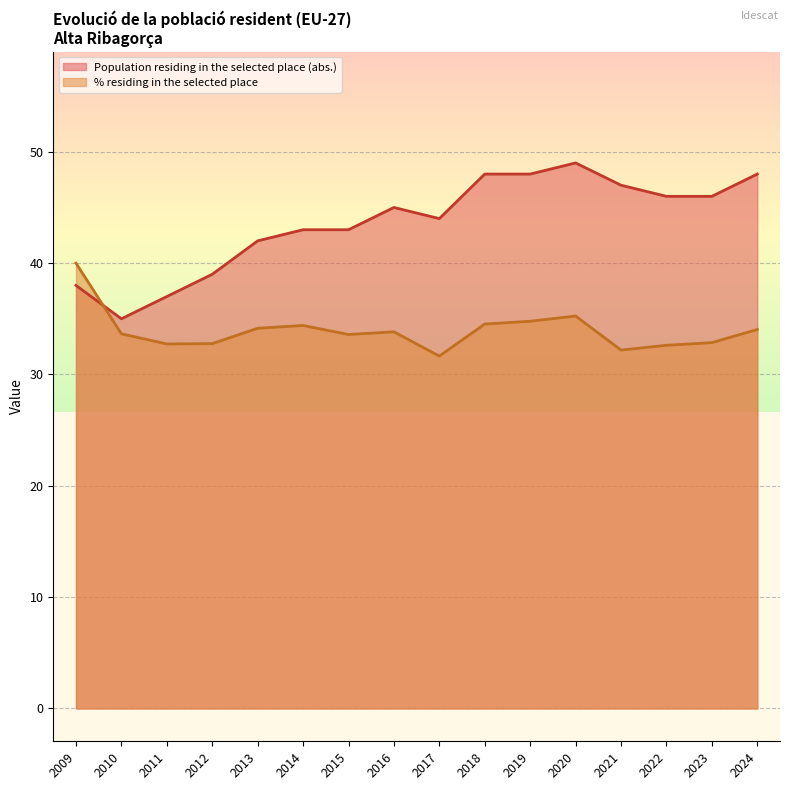

How many data points in % residing in the selected place are less than 33?

6